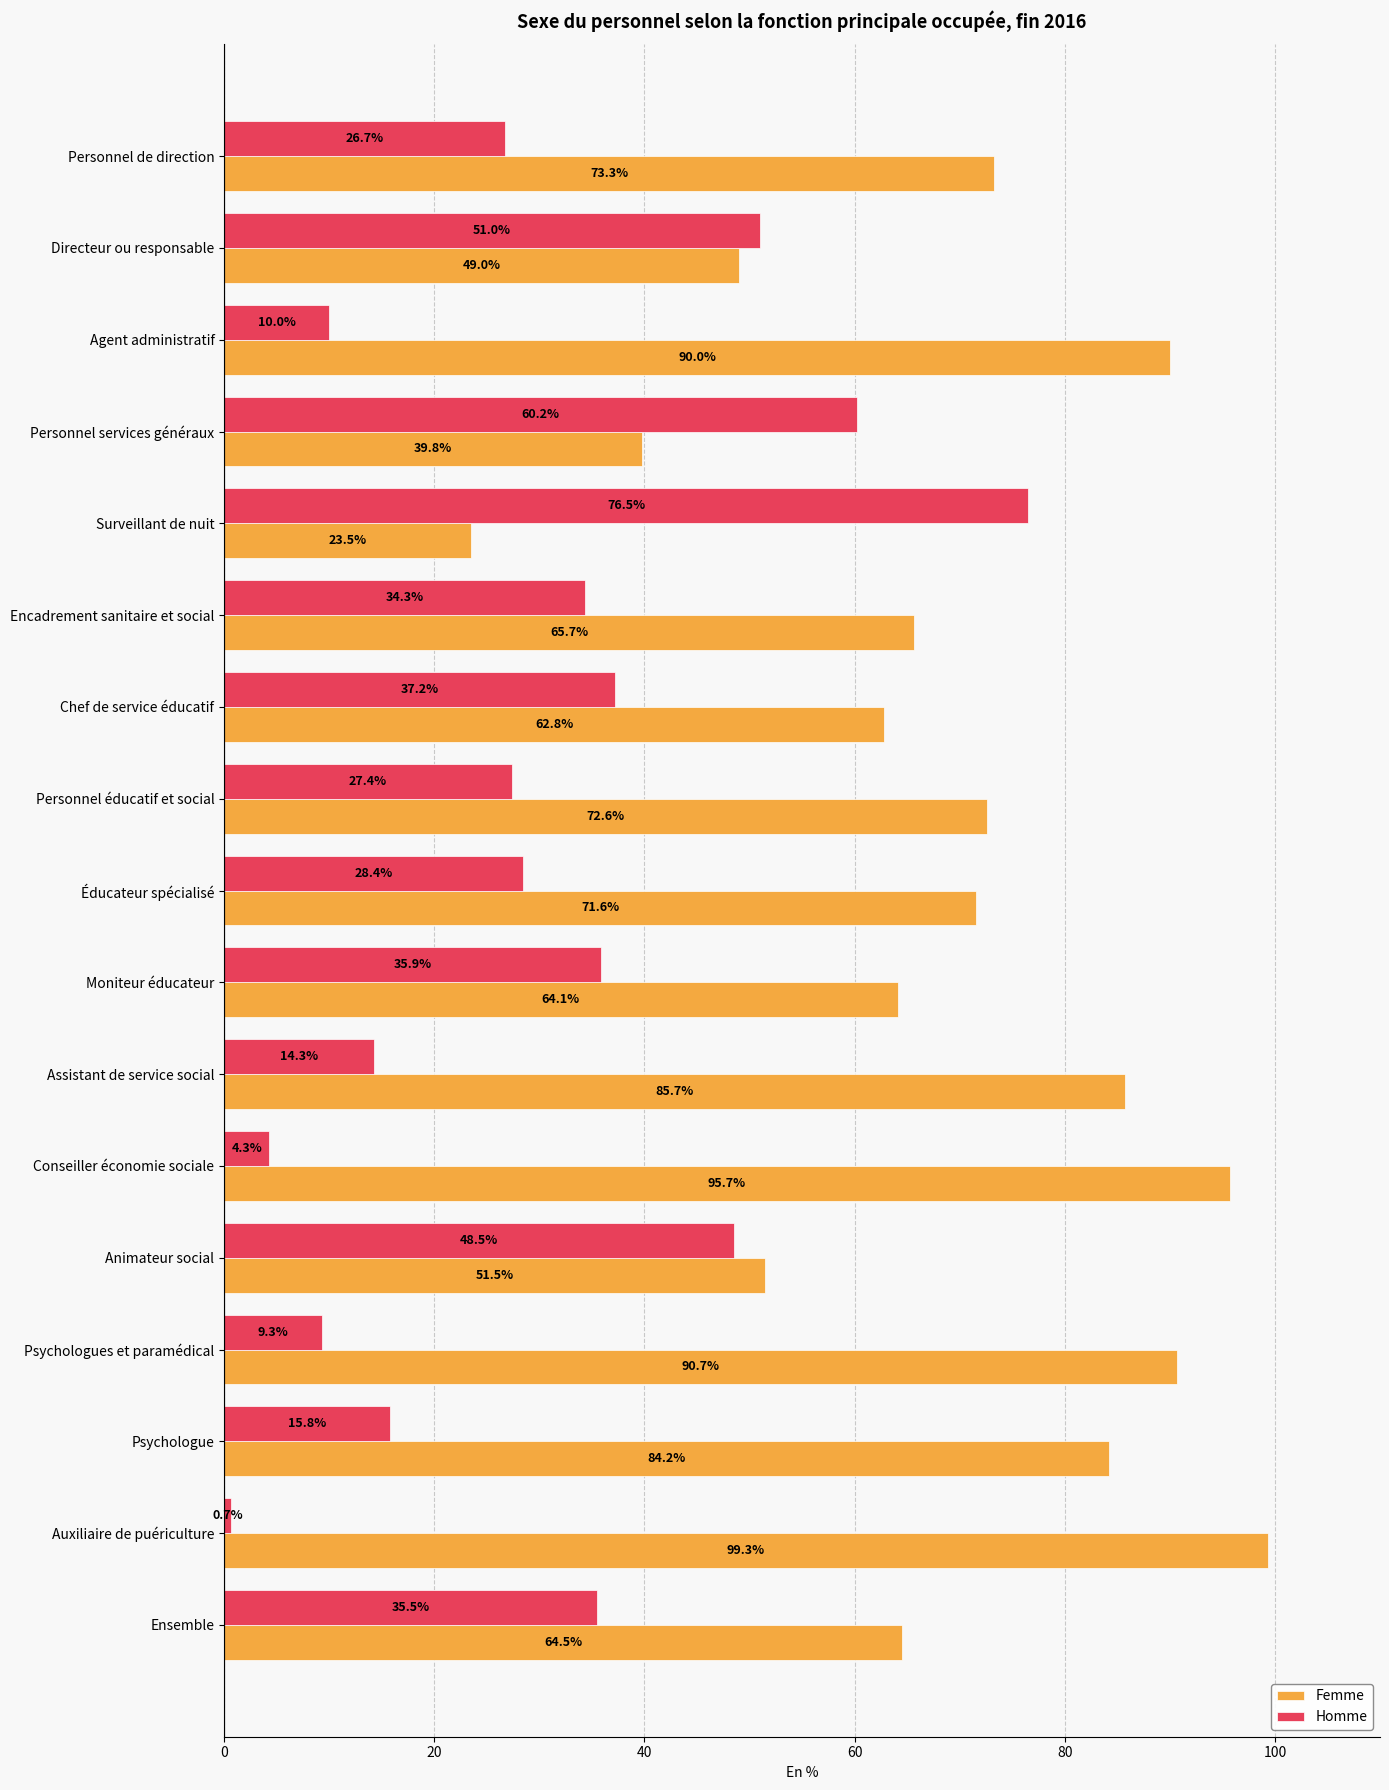

What is the difference between the maximum and minimum values in the Homme series?

75.8